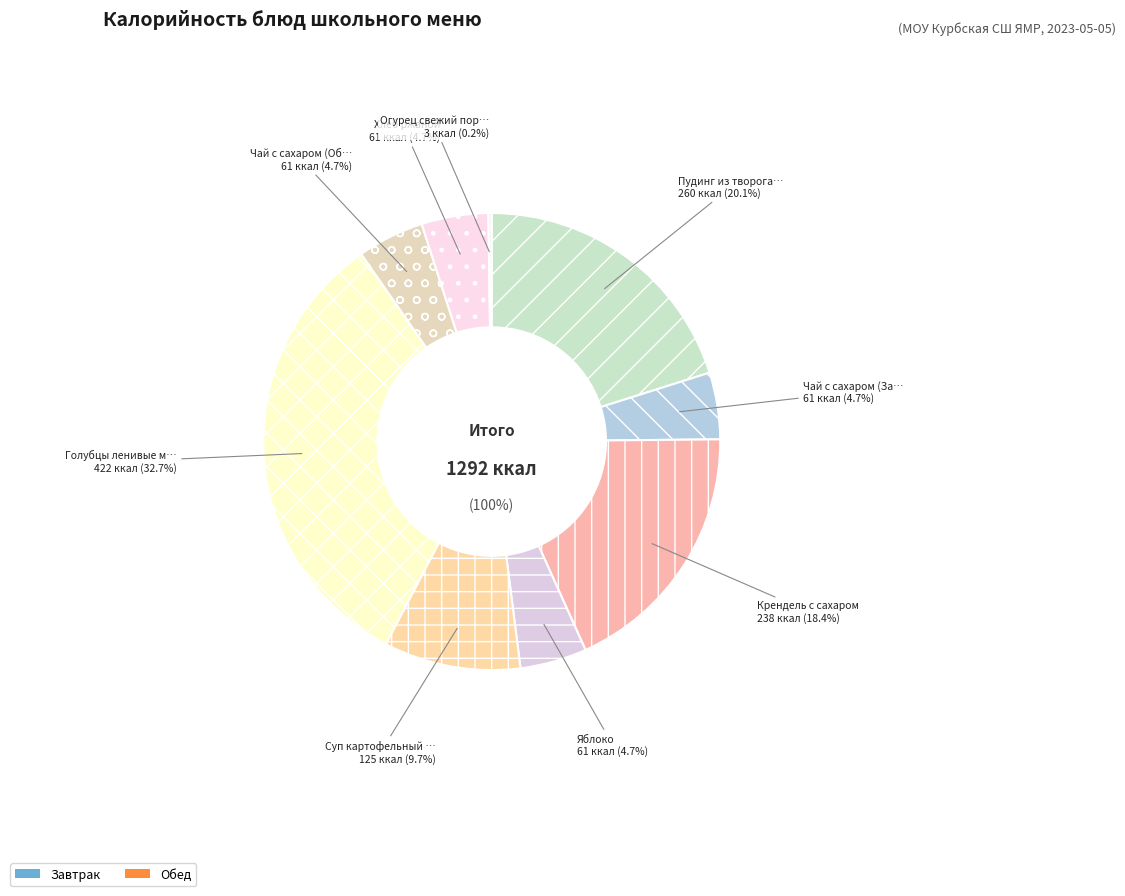

Is the sum of Суп картофельный с яйцом and Крендель с сахаром greater than half?

No